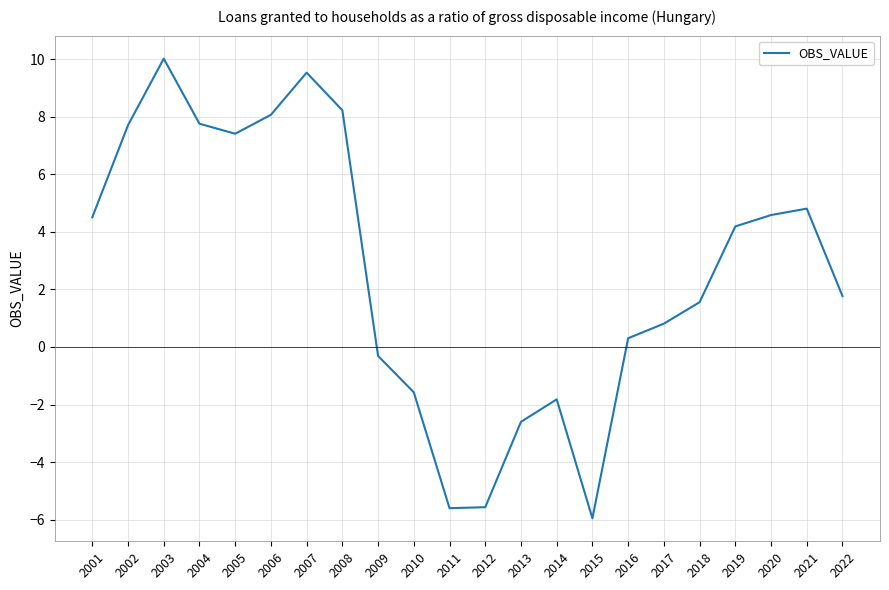

Which has a higher value, 2009 or 2019?

2019